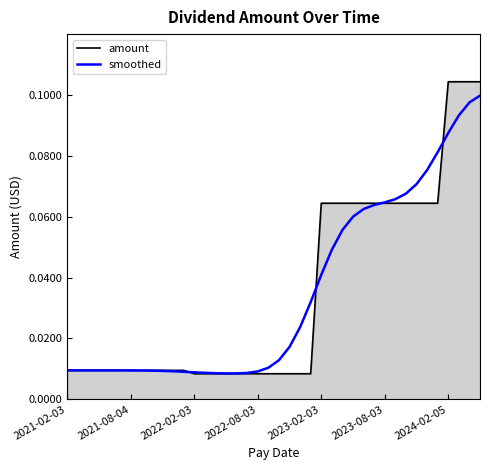

What is the difference between the values at 2022-02-03 and 2023-02-03?

0.1